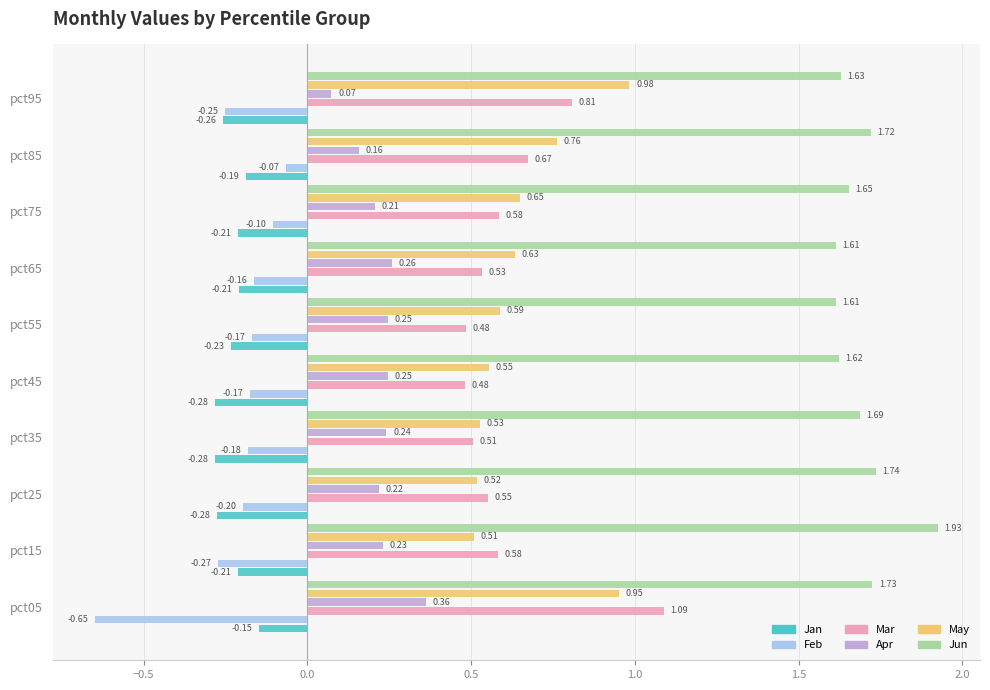

List the series in order of their peak value, highest first.

Jun, Mar, May, Apr, Feb, Jan